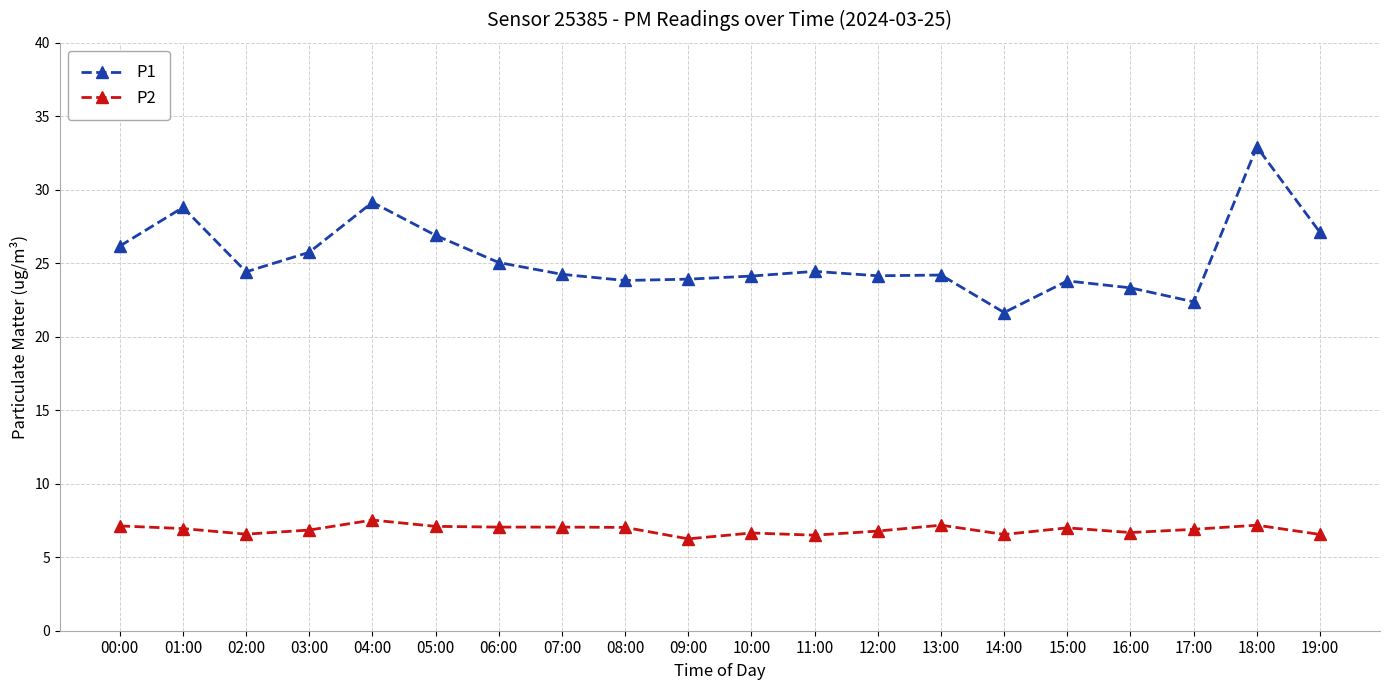

At how many categories does at least one series exceed 9?

20